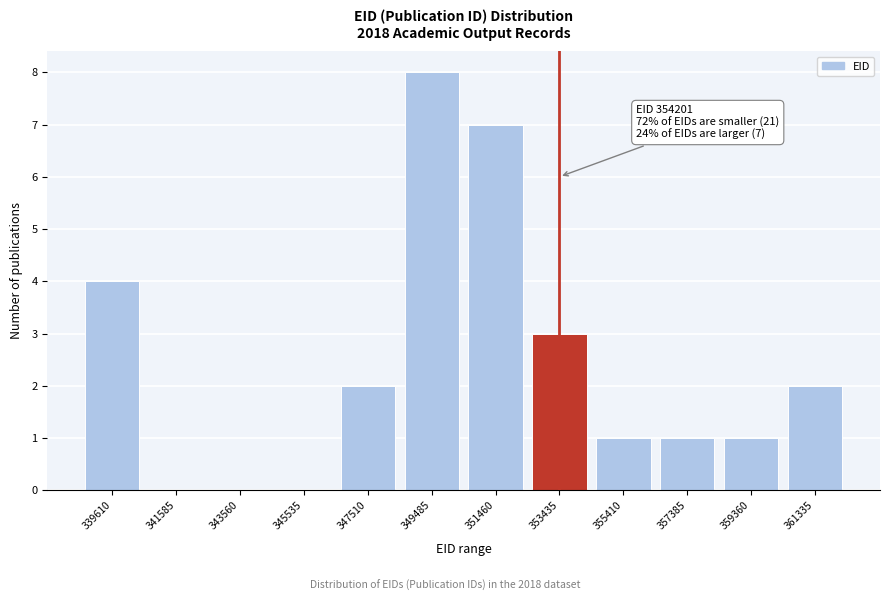

Reading left to right, what are all the values shown in this chart?

339610=4	341585=0	343560=0	345535=0	347510=2	349485=8	351460=7	353435=3	355410=1	357385=1	359360=1	361335=2